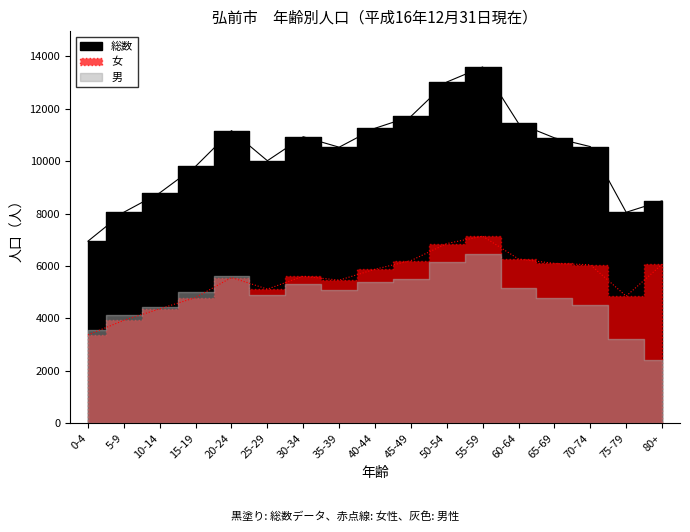

What is the maximum value for 総数?

13596